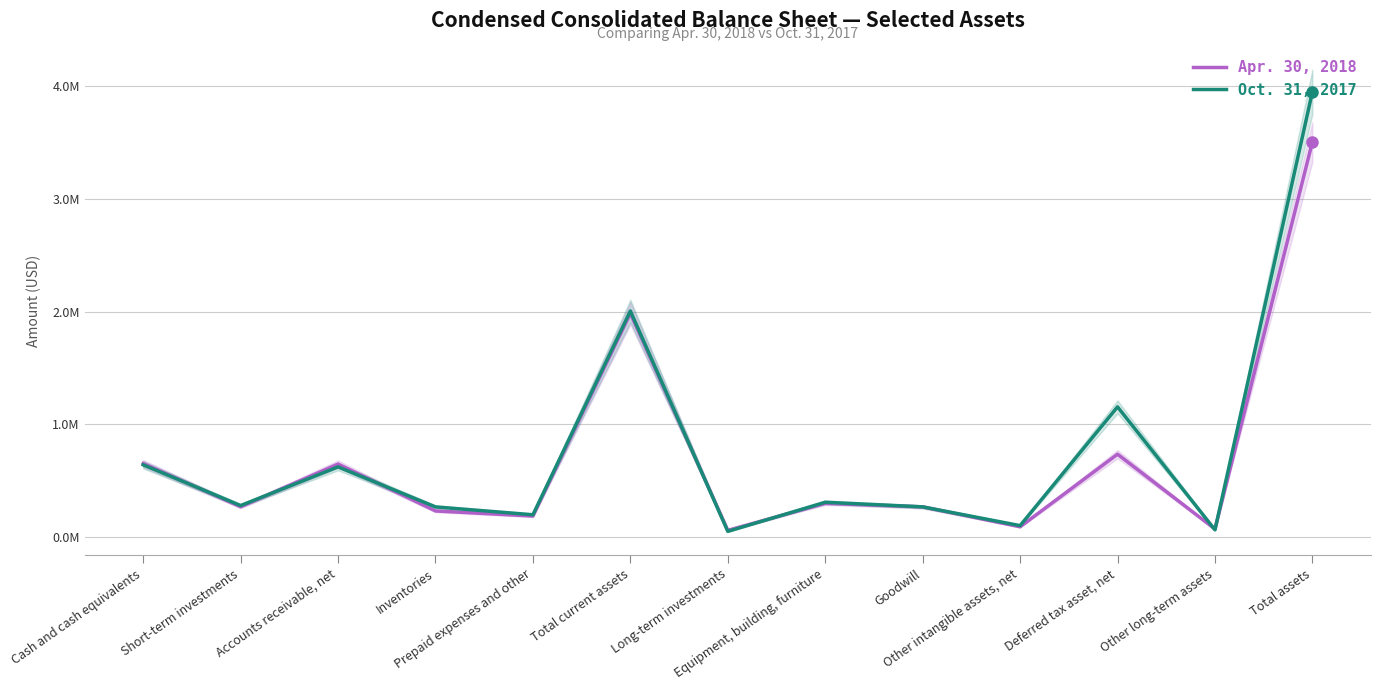

The Apr. 30, 2018 series shows 647380 at Accounts receivable, net. True or false?

True